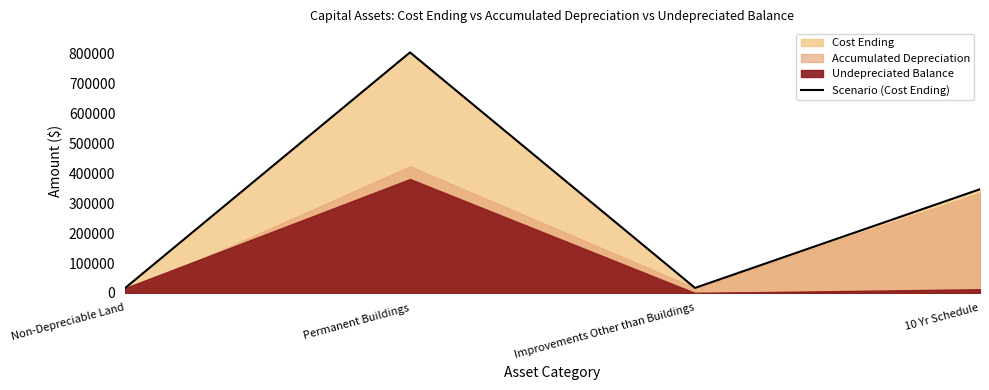

The chart shows a value of 7065 at Improvements Other than Buildings. True or false?

False